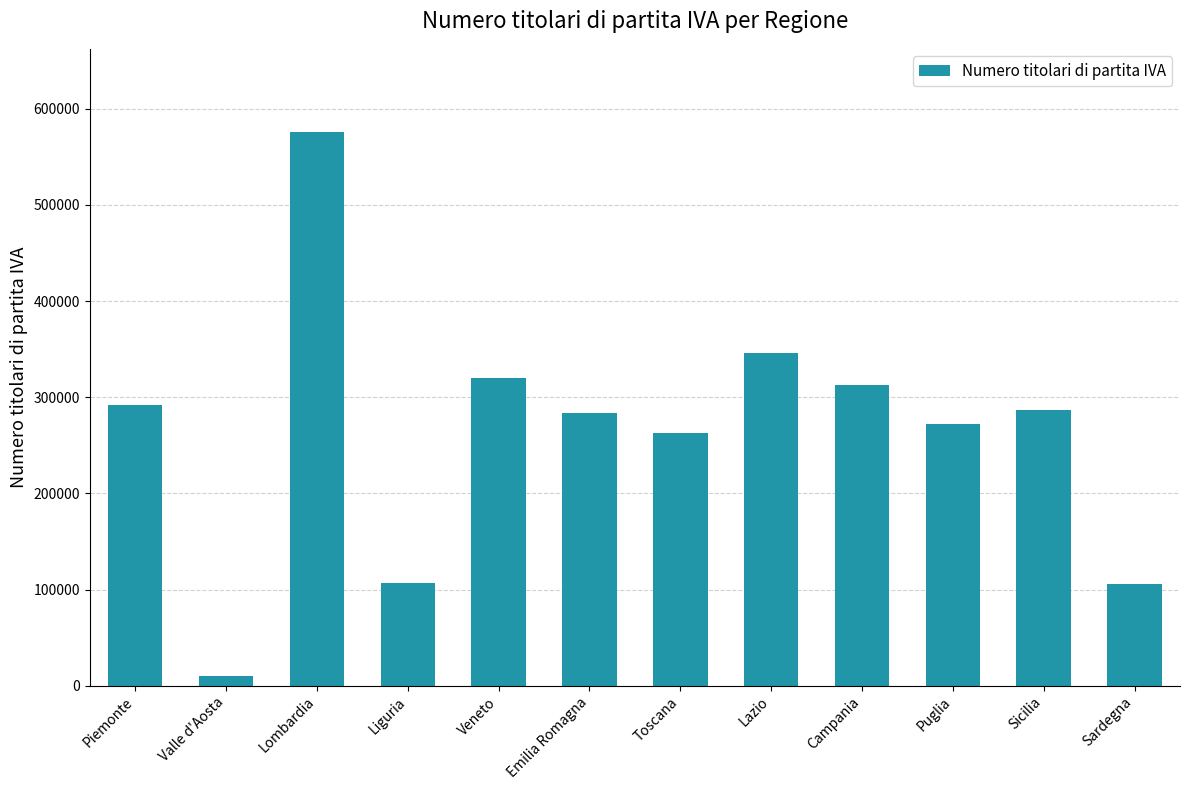

What is the label of the 1st bar from the left?

Piemonte